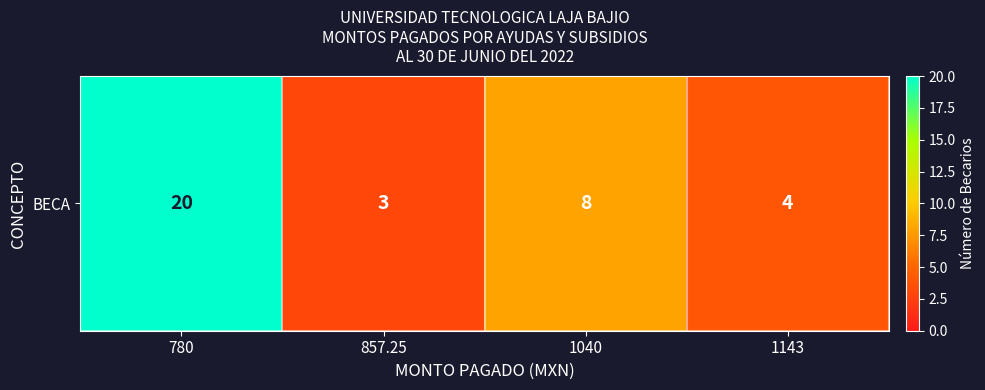

Reading right to left, extract all data points from this chart.

4	8	3	20